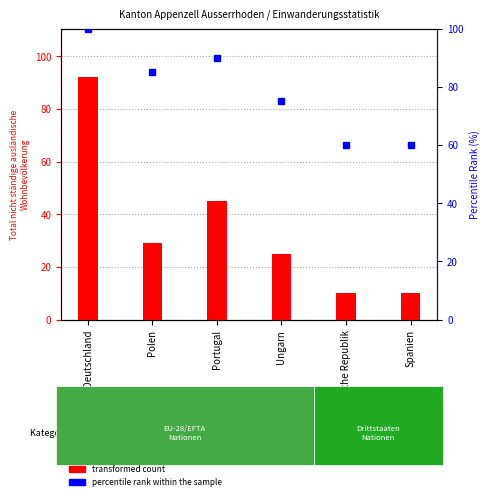

Which has a higher value, Deutschland or Polen?

Deutschland